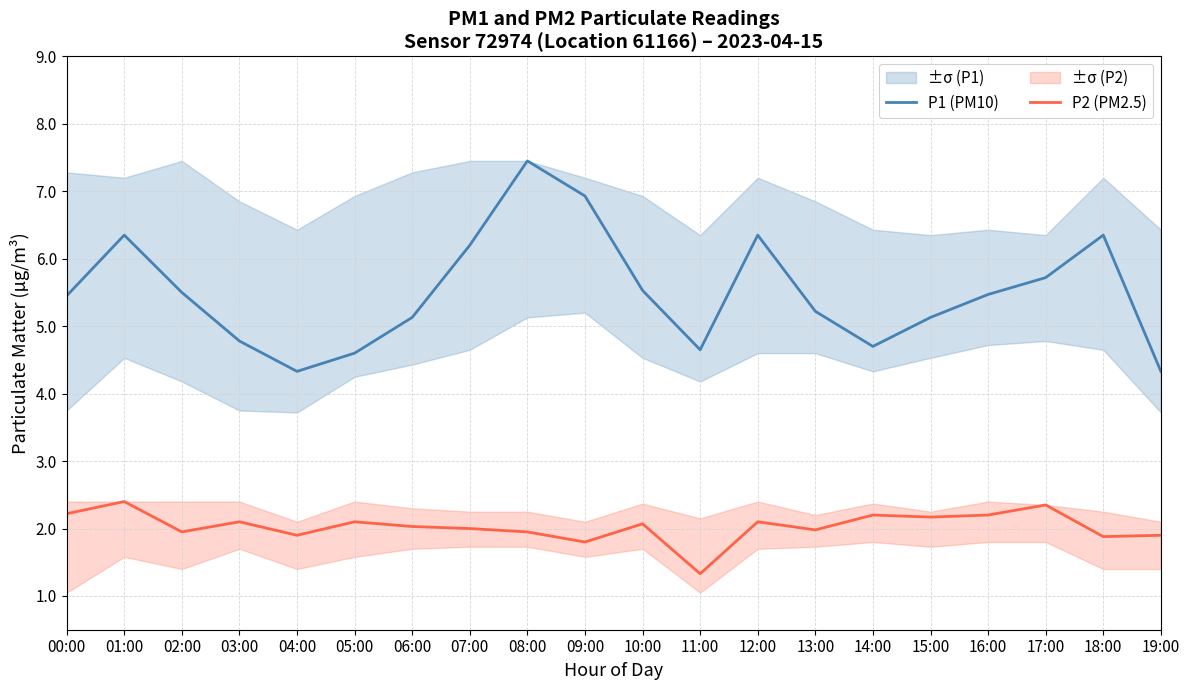

At which category does the chart reach its minimum across all series?

11:00